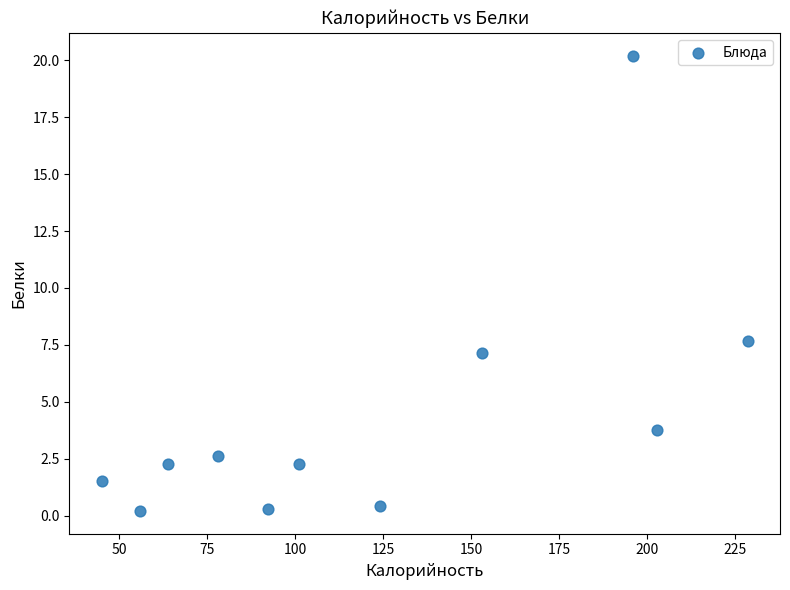

What Y value in the scatter plot is closest to 10?

7.7